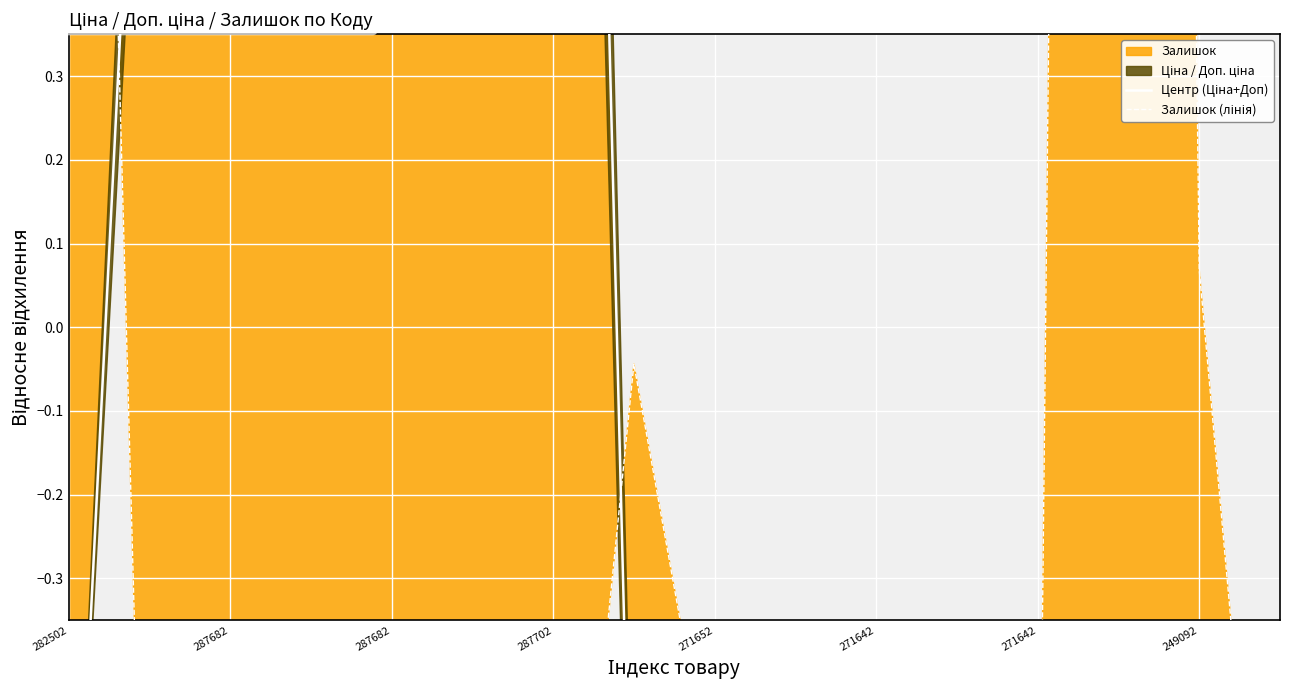

True or false: Центр (Ціна+Доп) has more than 2 points higher than both neighbors.

False